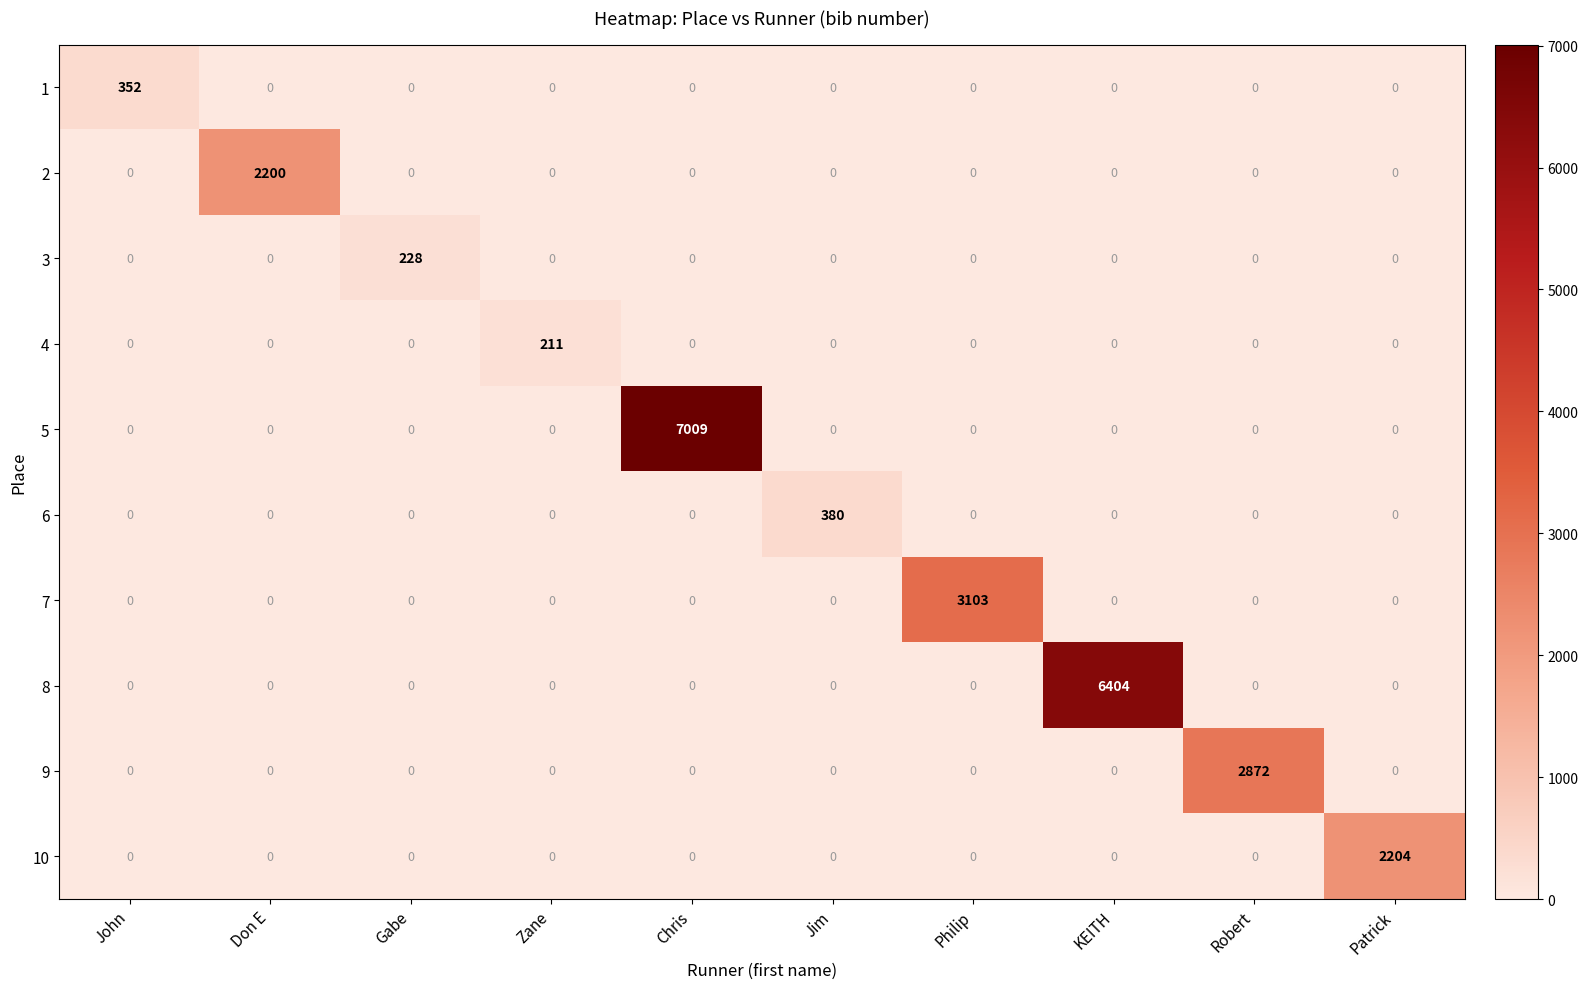

At which category does the chart reach its peak across all series?

Chris